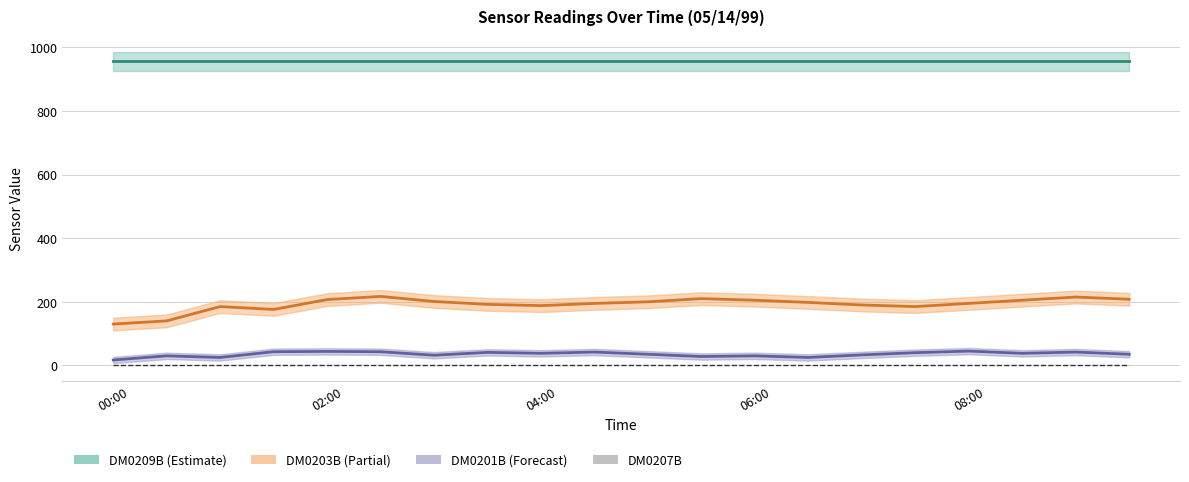

Between 00:30 and 03:00, which series saw the biggest shift?

DM0203B